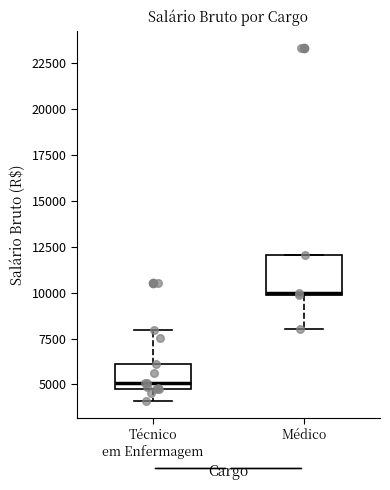

Which box is the tallest, from its lower edge to its upper edge?

Médico